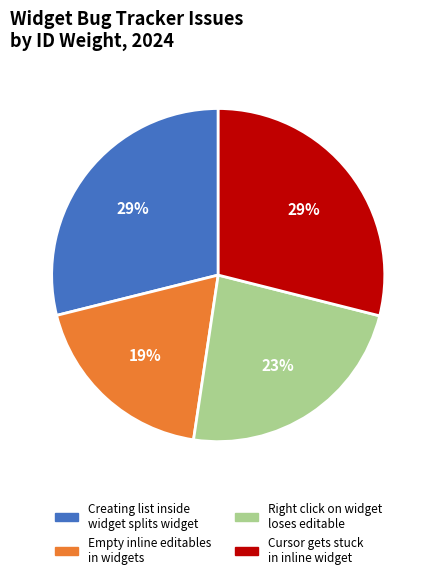

To the nearest percent, what portion does Creating list inside widget splits widget represent?

29%